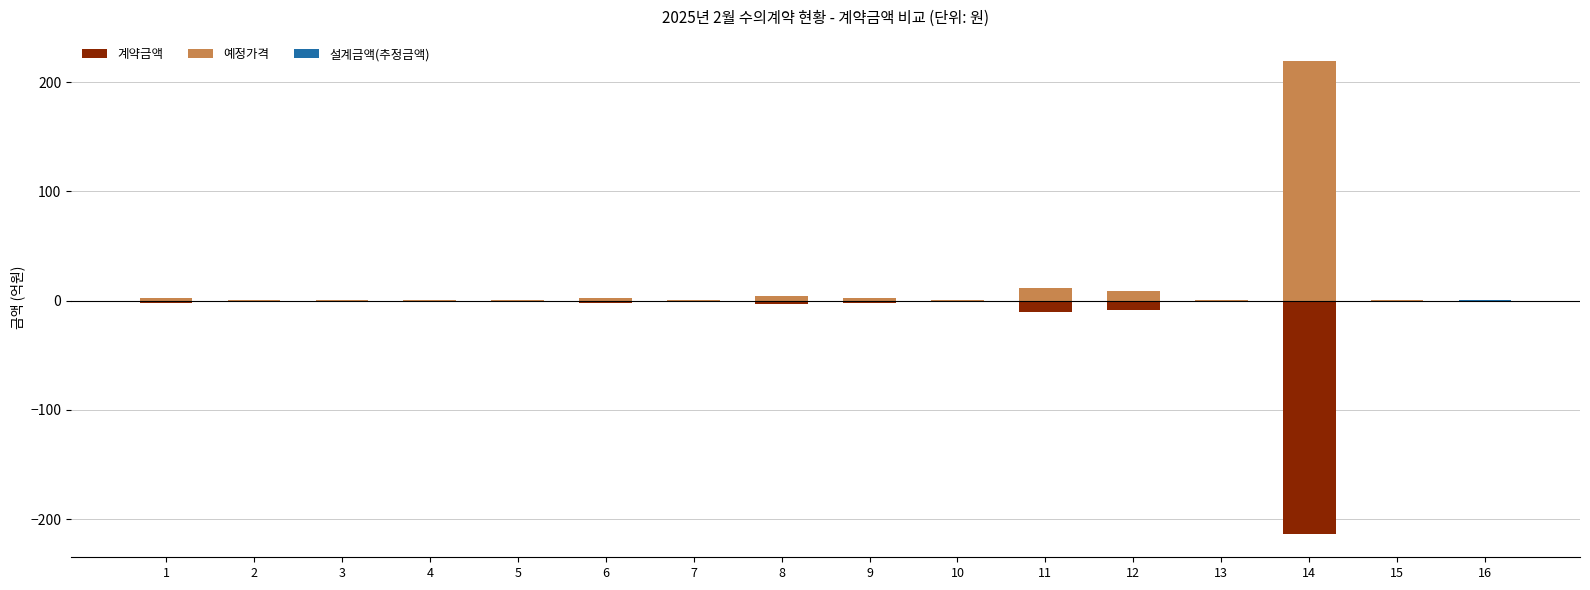

What value does the 계약금액 series have at 5?

-0.3